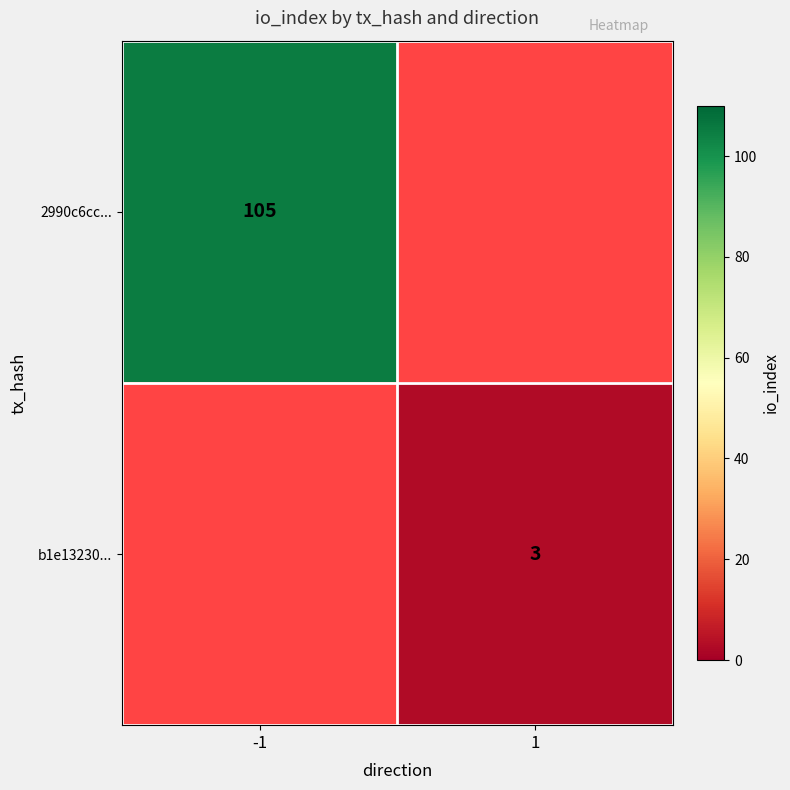

True or false: b1e13230... has a value of 4 at 1.

False